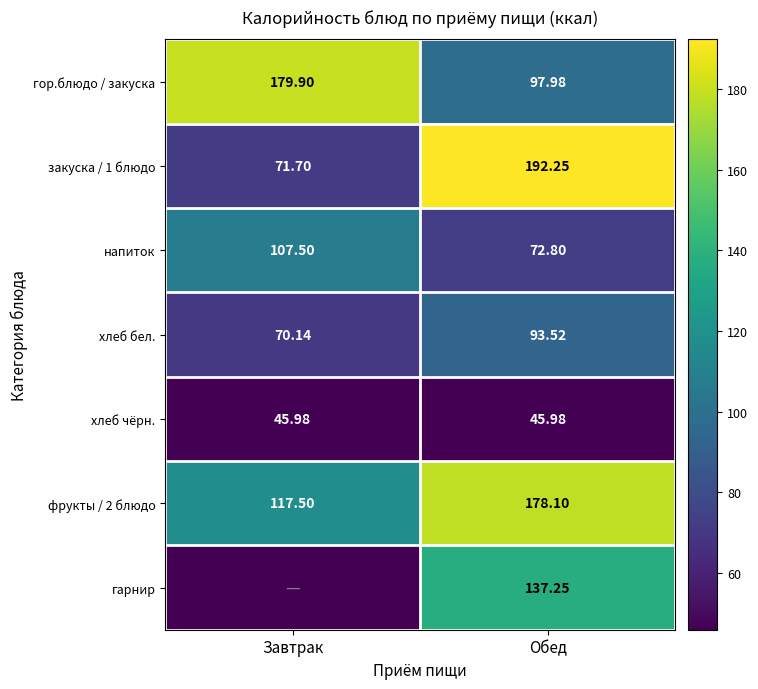

The хлеб чёрн. series shows 18.0 at Завтрак. True or false?

False